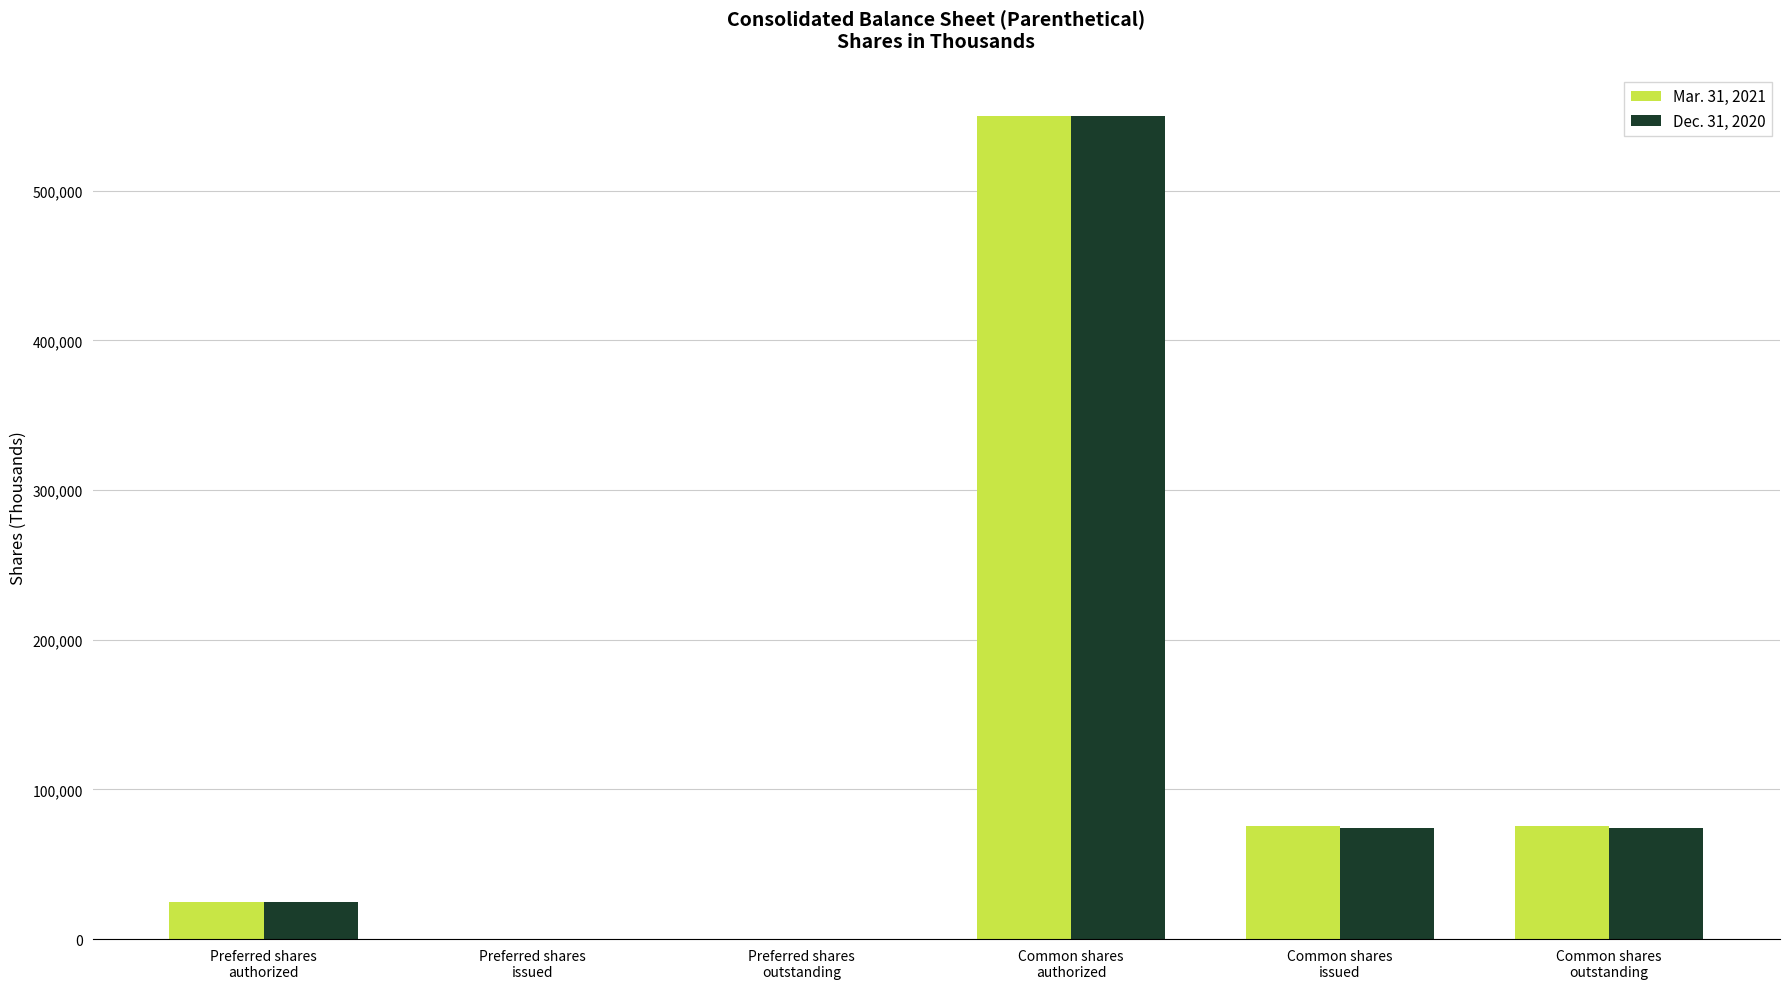

What is the greatest value displayed?

550000